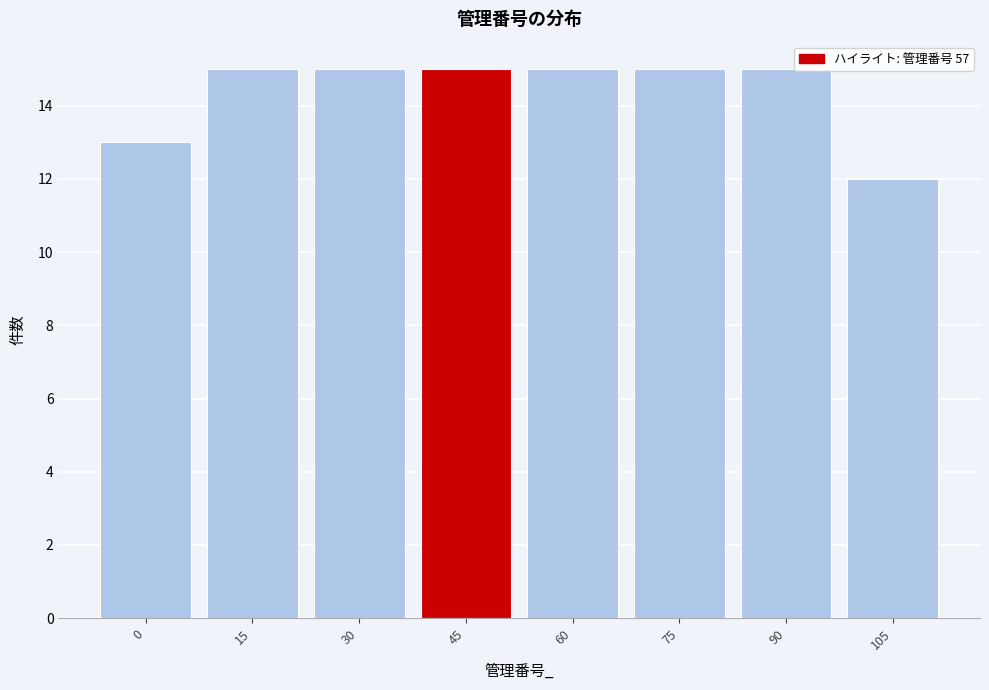

Reading left to right, extract all data points from this chart.

13	15	15	15	15	15	15	12